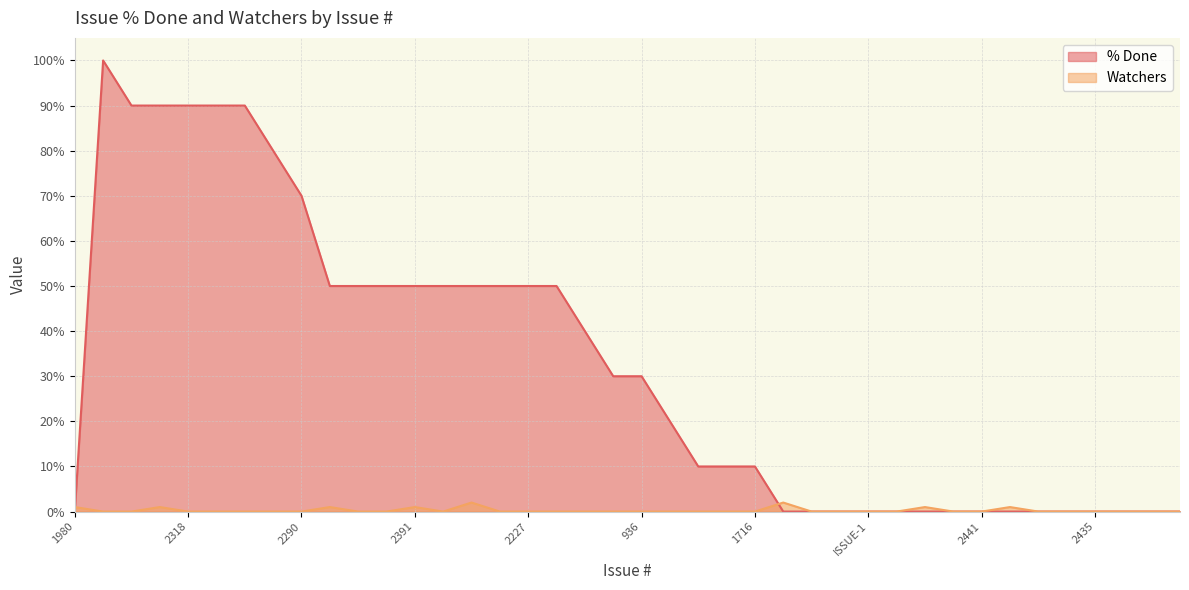

At which category is the sum across all series the highest?

2378